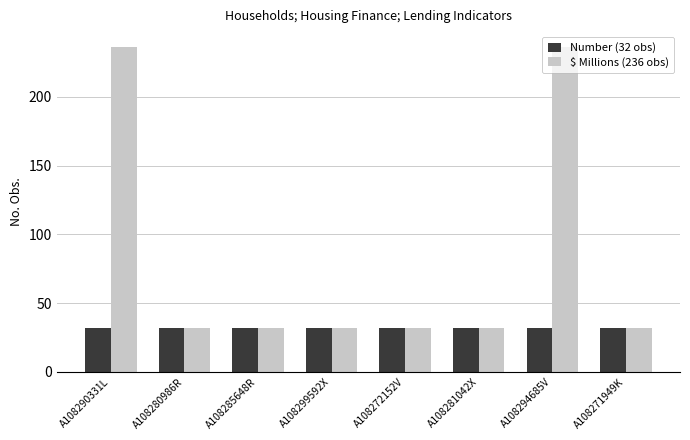

Which series has the widest spread of values?

$ Millions (236 obs)